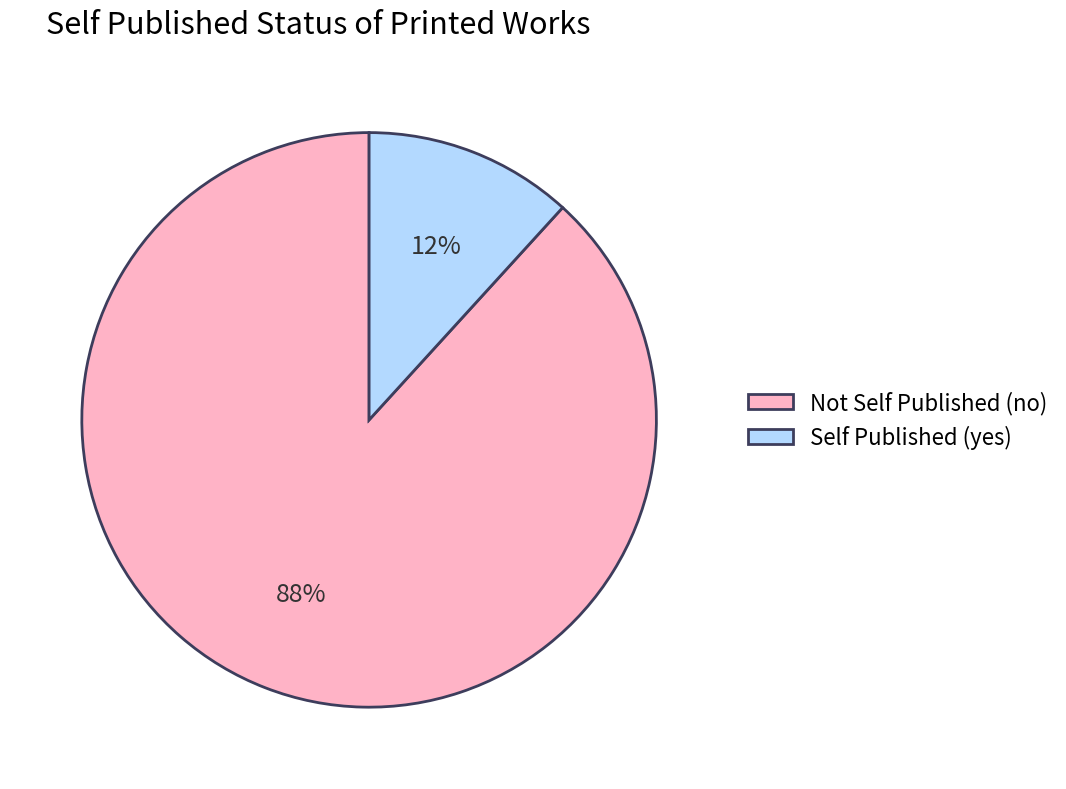

To the nearest percent, what percentage of the pie is Not Self Published (no)?

88%